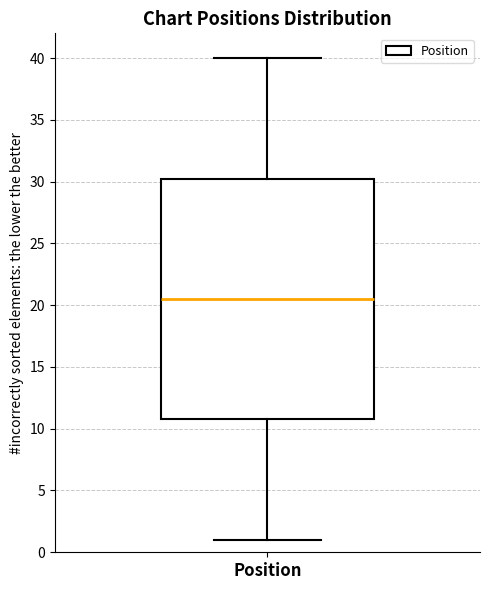

Read this box plot against the y-axis: the position of the median line, the range covered by the box, and the ends of both whiskers. The values are not printed on the chart, so give them approximately, as read against the axis.

median 20.5, box 11.0 to 30.5, whiskers 1.0 to 40.0